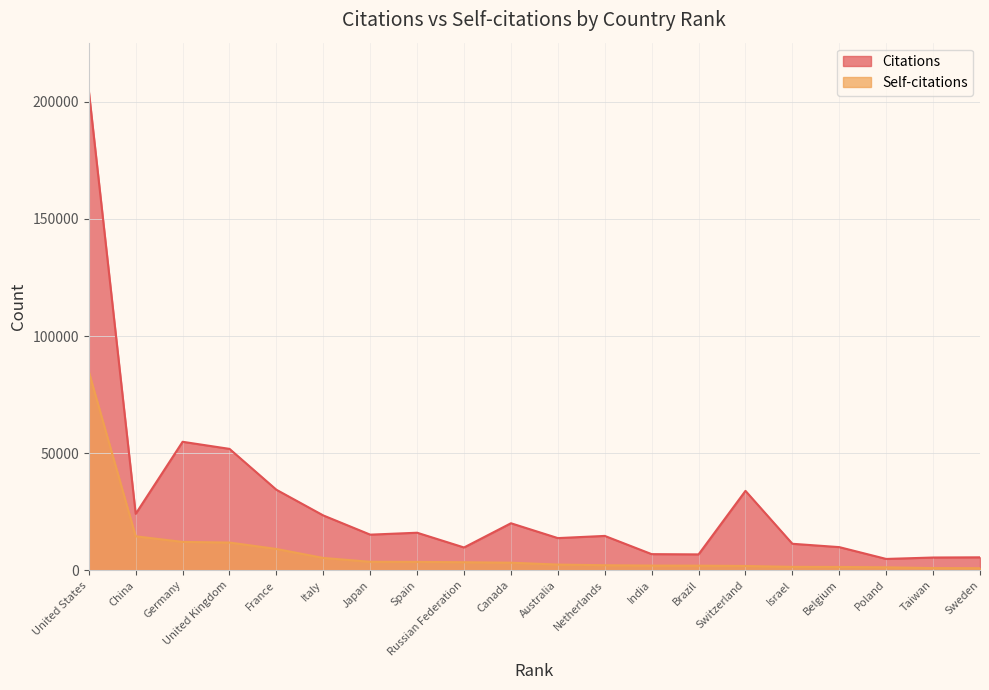

What is the difference between the highest and lowest values at Italy?

18161